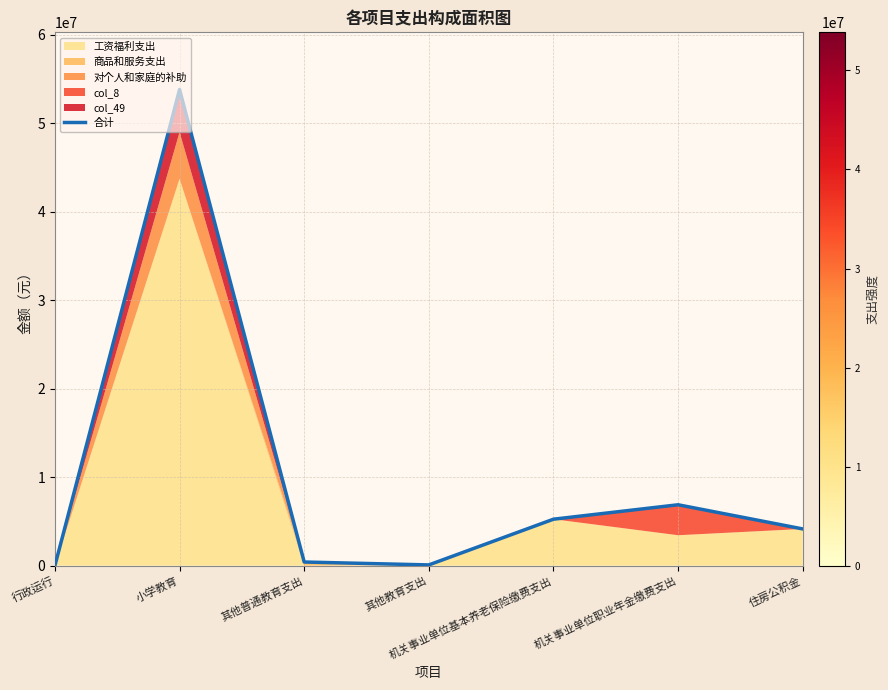

What is the maximum value shown in the chart?

53839998.2